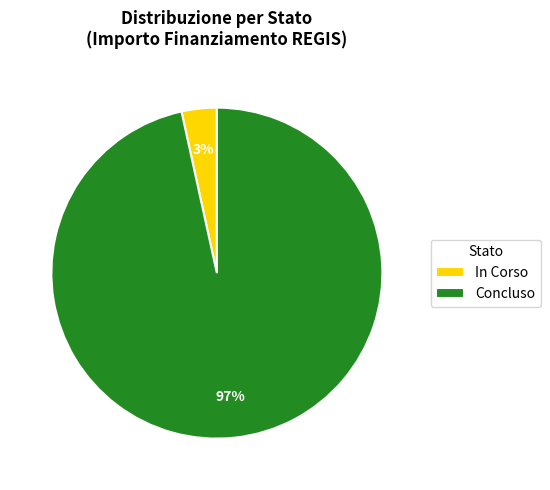

How many slices are in this pie chart?

2